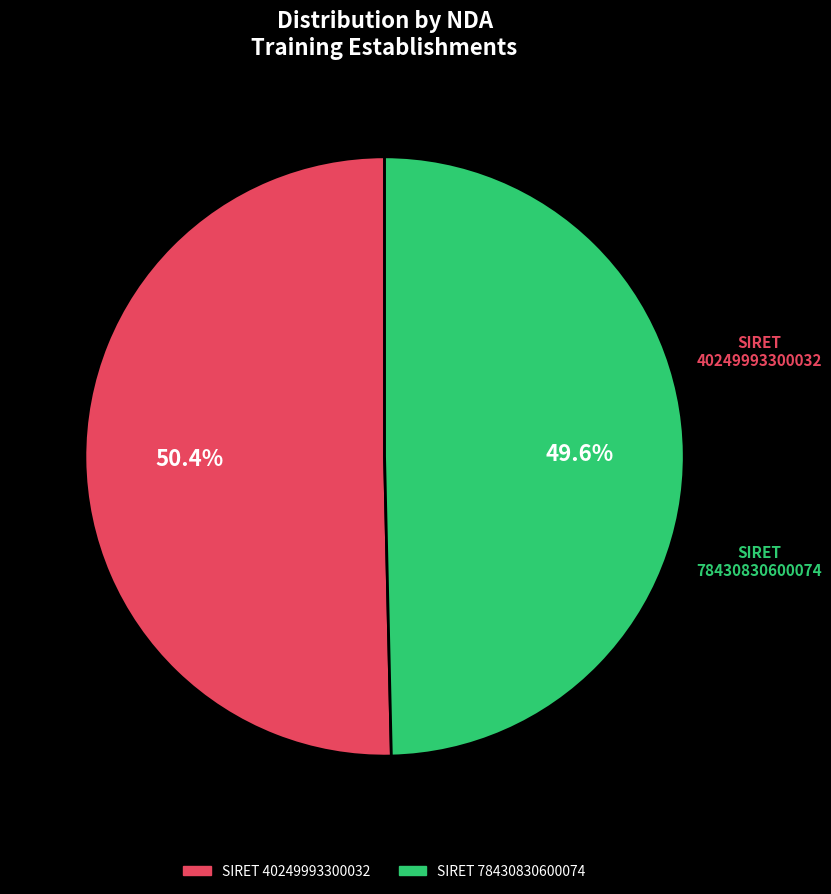

Does any single category account for the majority?

Yes